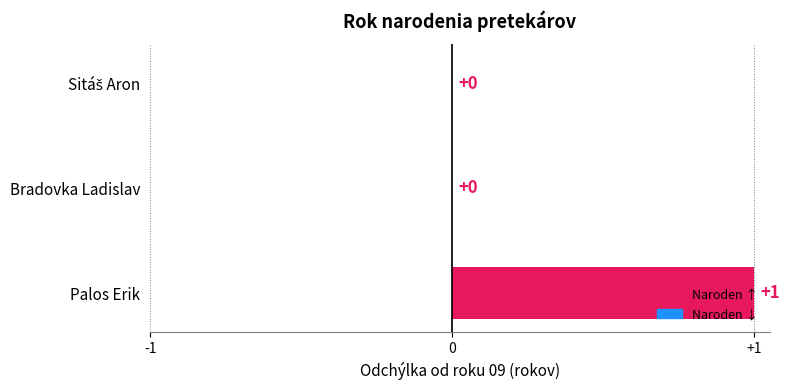

How many values exceed 0?

1